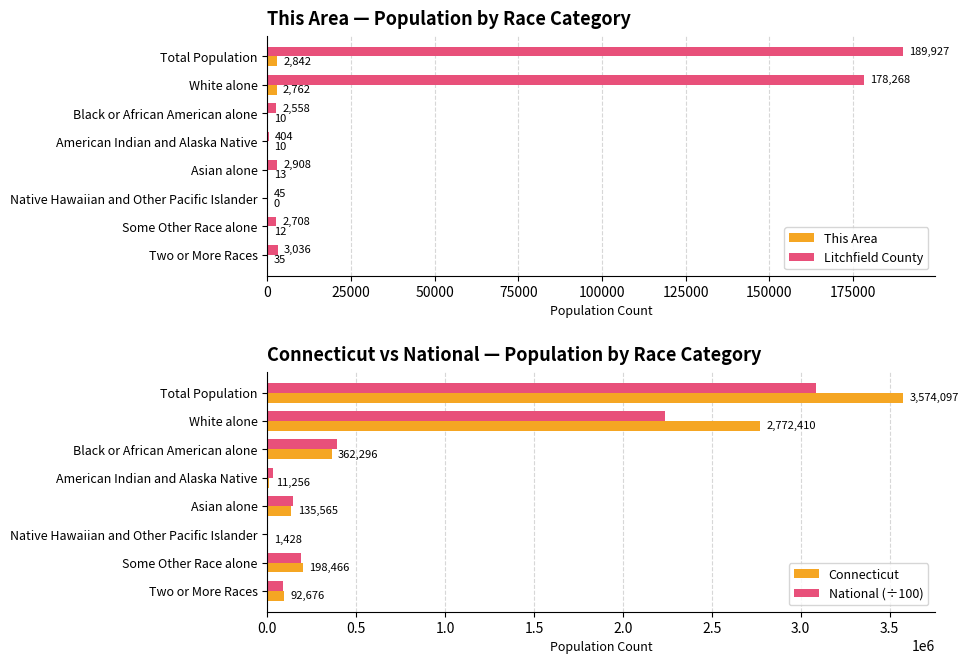

Is it true that Connecticut equals 198466.0 at Some Other Race alone?

True